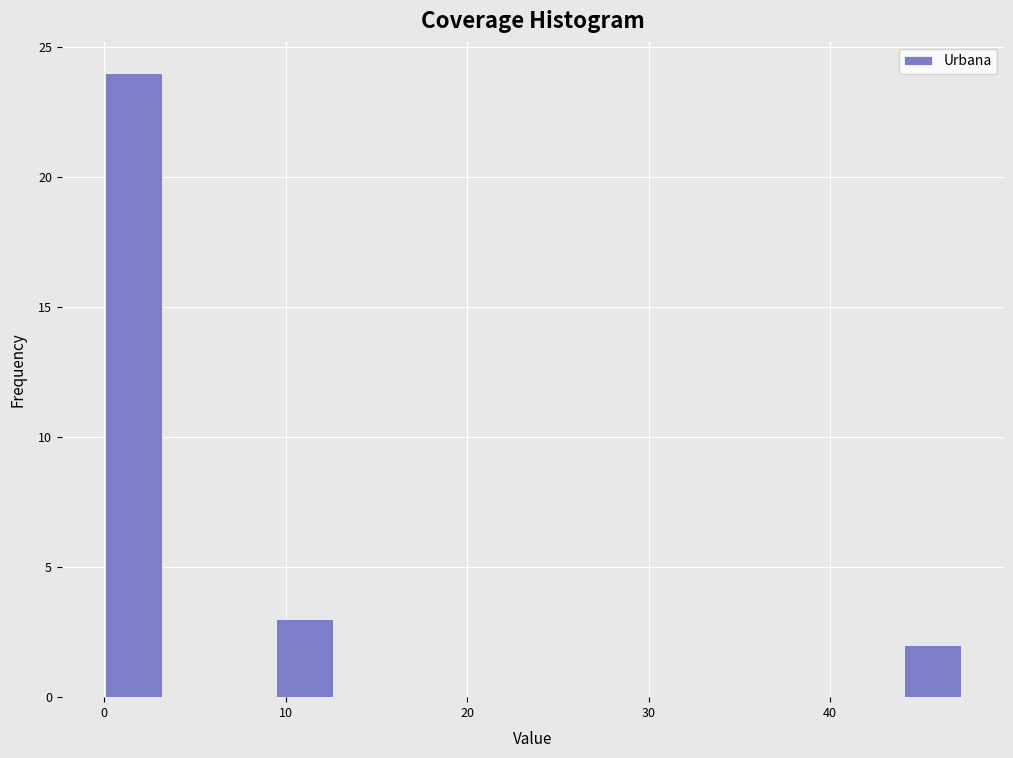

Read against the x-axis, roughly where is the centre of the tallest bar?

2